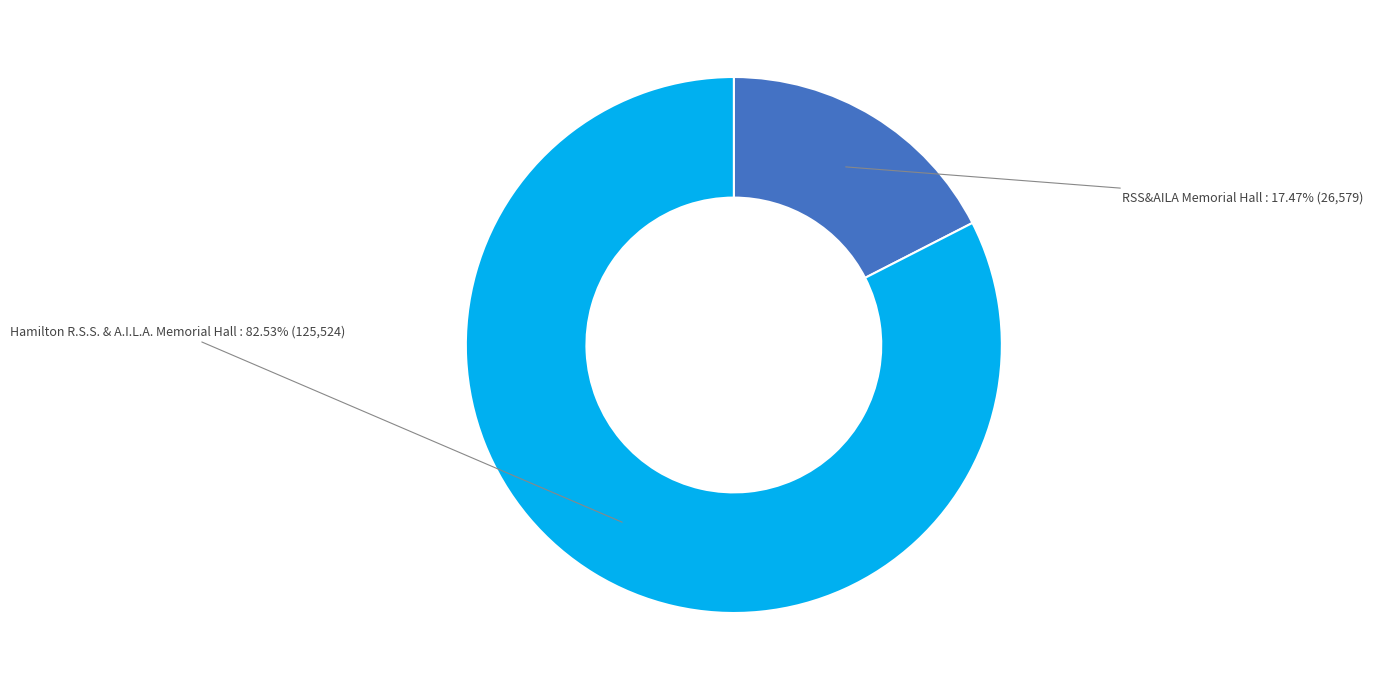

Is it true that Hamilton R.S.S. & A.I.L.A. Memorial Hall is 83% of the pie?

True